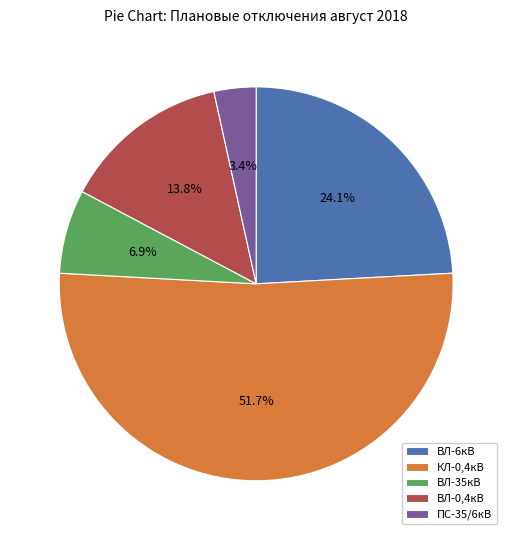

Which category has the biggest portion of the pie?

КЛ-0,4кВ